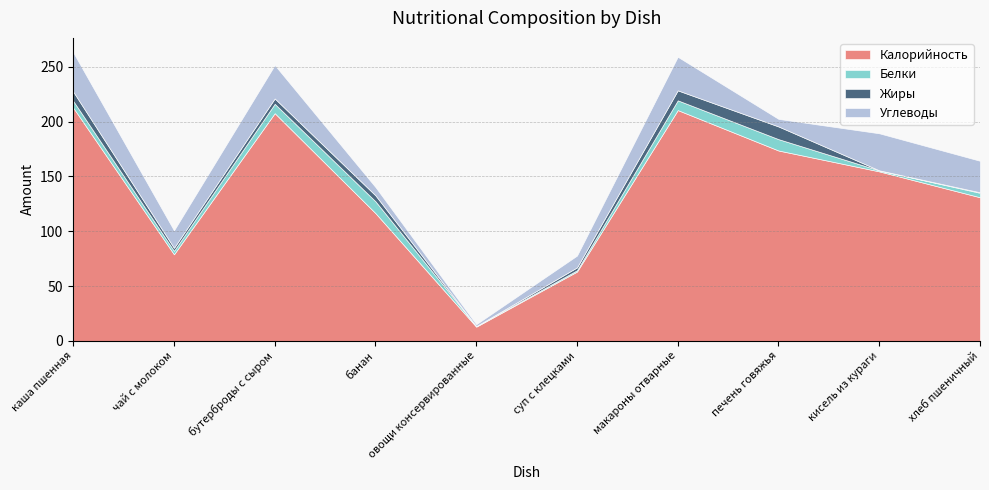

What is the highest value of the Жиры series?

11.6